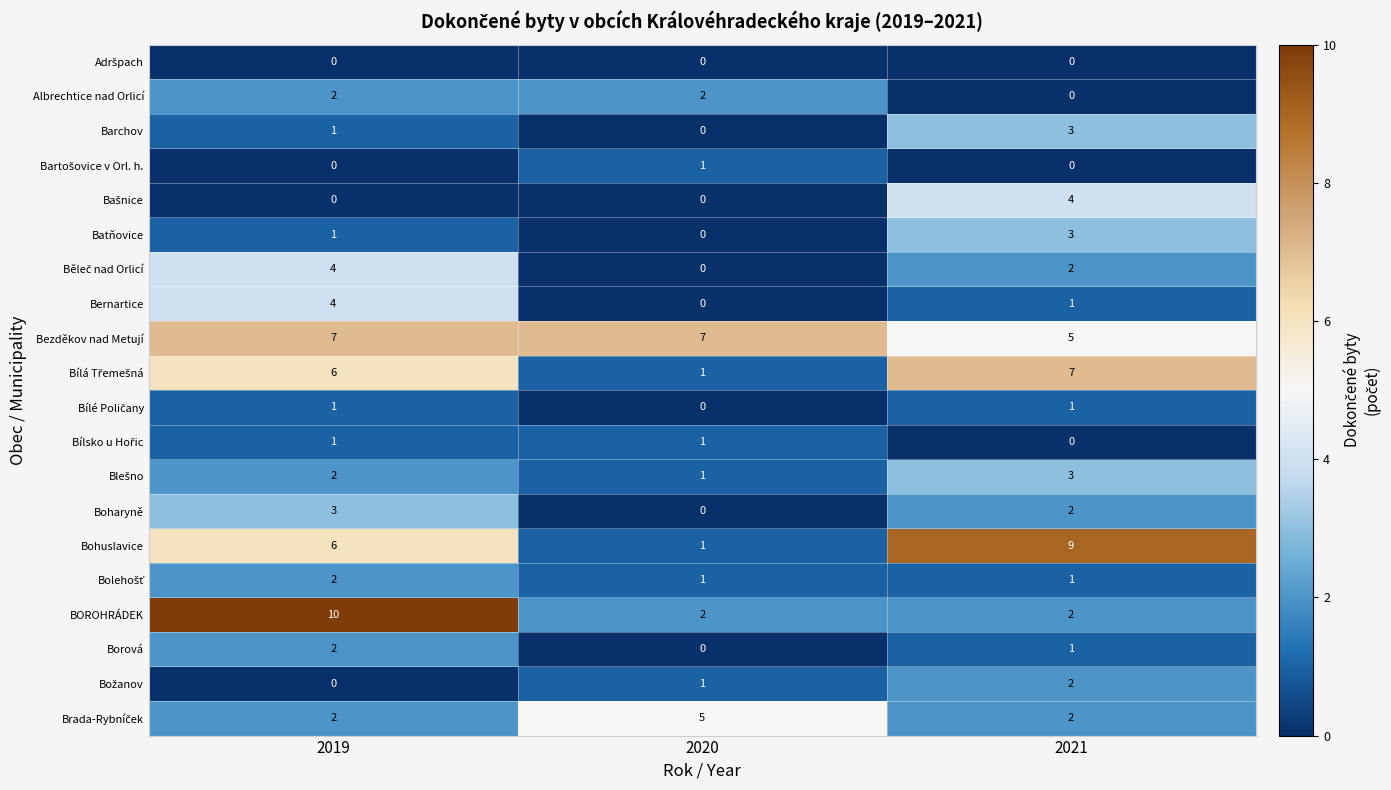

What is the total value across all series at 2020?

23